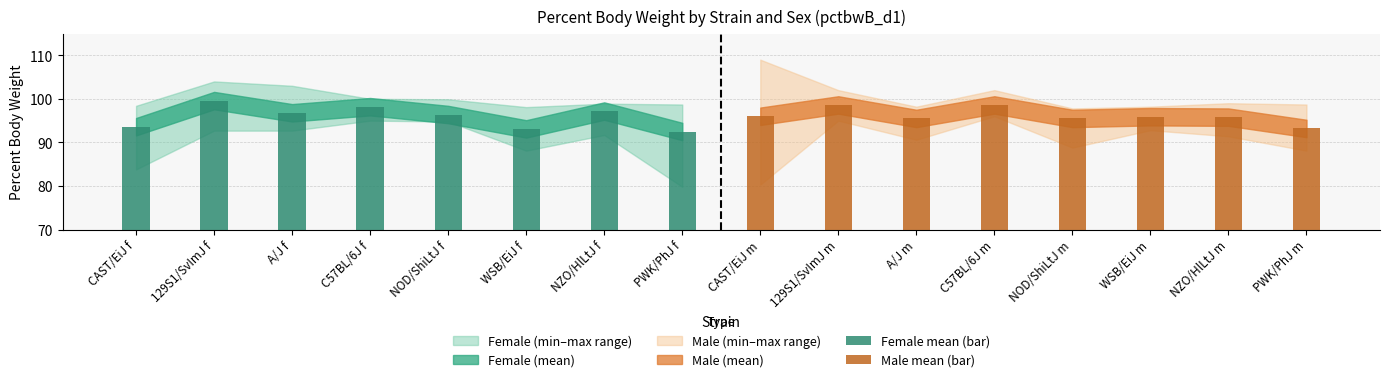

Reading right to left, extract all data points from this chart.

Female mean (bar): 92.5	97.2	93.1	96.4	98.2	96.8	99.6	93.6
Male mean (bar): 93.2	95.8	95.9	95.5	98.6	95.5	98.6	96.0